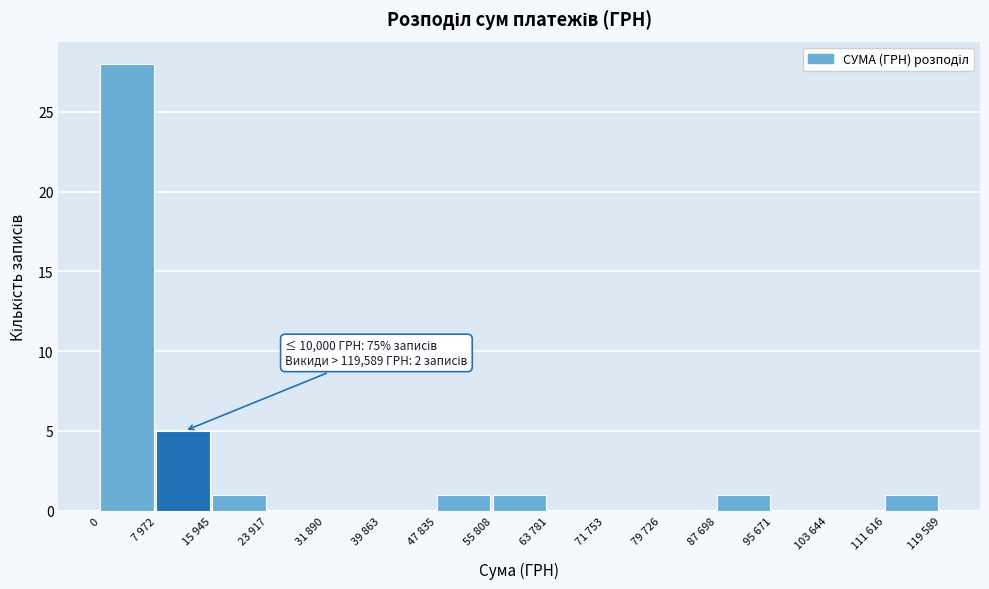

Reading right to left, transcribe all the data shown in this chart.

111 616=1	103 644=0	95 671=0	87 698=1	79 726=0	71 753=0	63 781=0	55 808=1	47 835=1	39 863=0	31 890=0	23 917=0	15 945=1	7 972=5	0=28